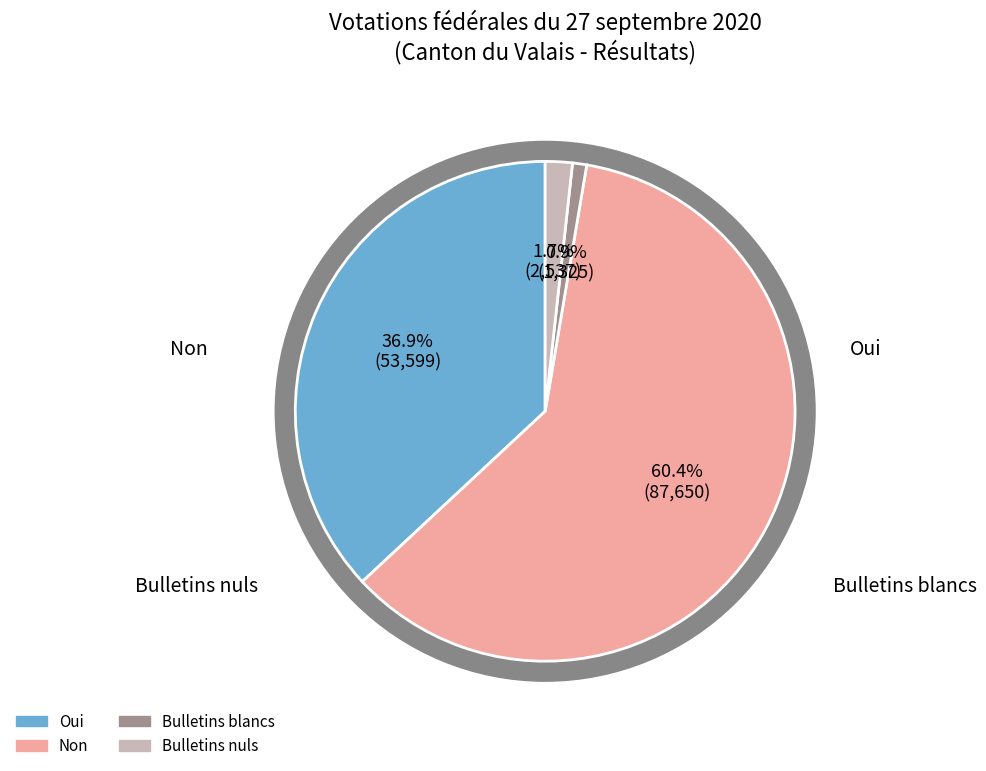

What is the total percentage of Bulletins nuls and Non?

62.2%